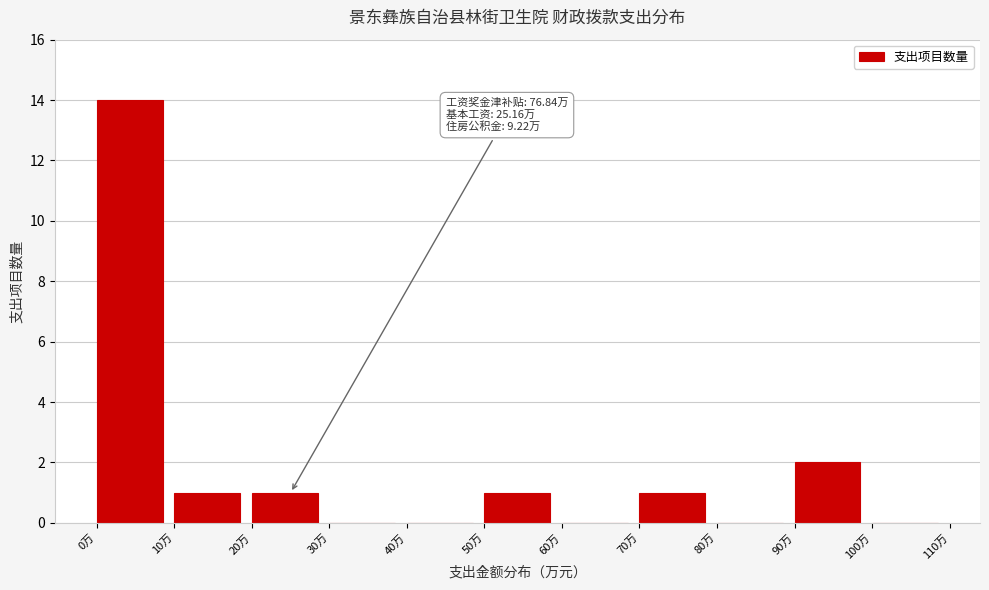

Which range on the x-axis has the tallest bar?

0 to 10